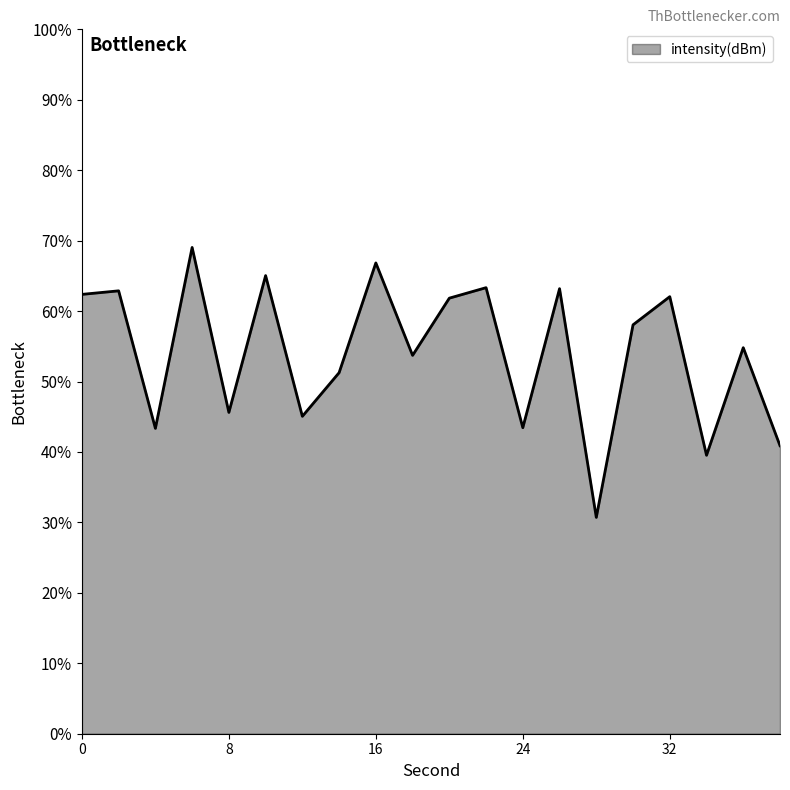

What is the minimum value shown in the chart?

30.7